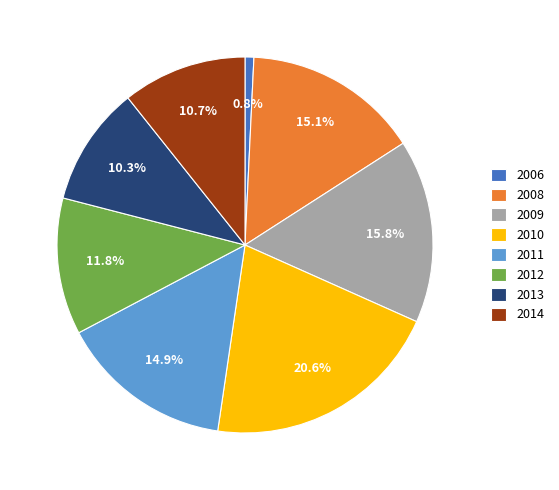

Is it true that 2013 is 10% of the pie?

True